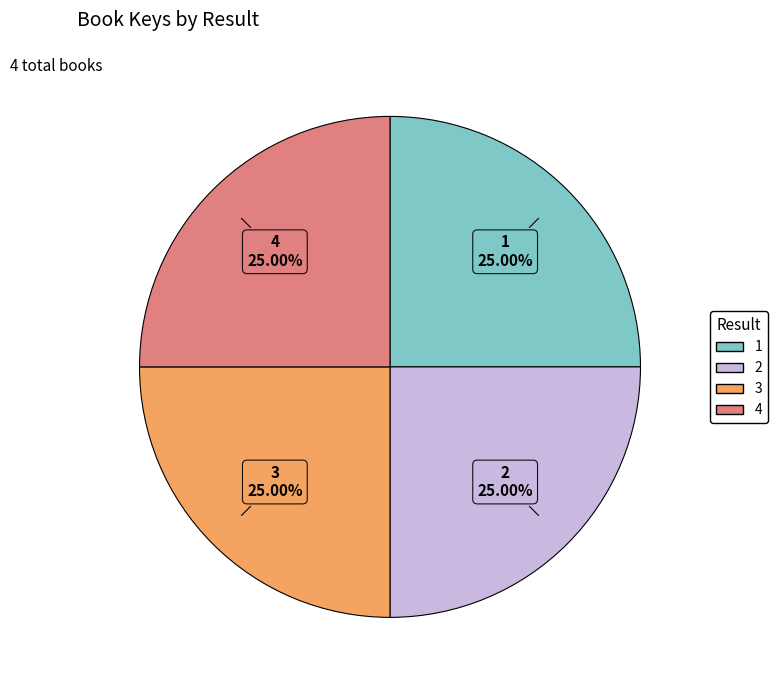

What percentage is the 2 slice, to the nearest percent?

25%